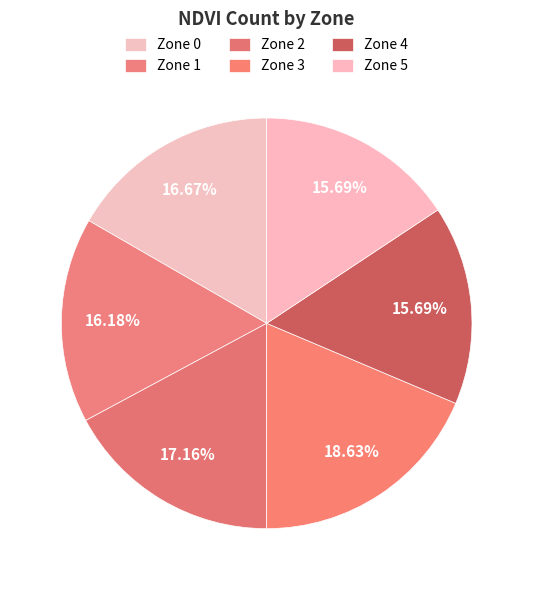

What is the largest slice in the pie chart?

Zone 3